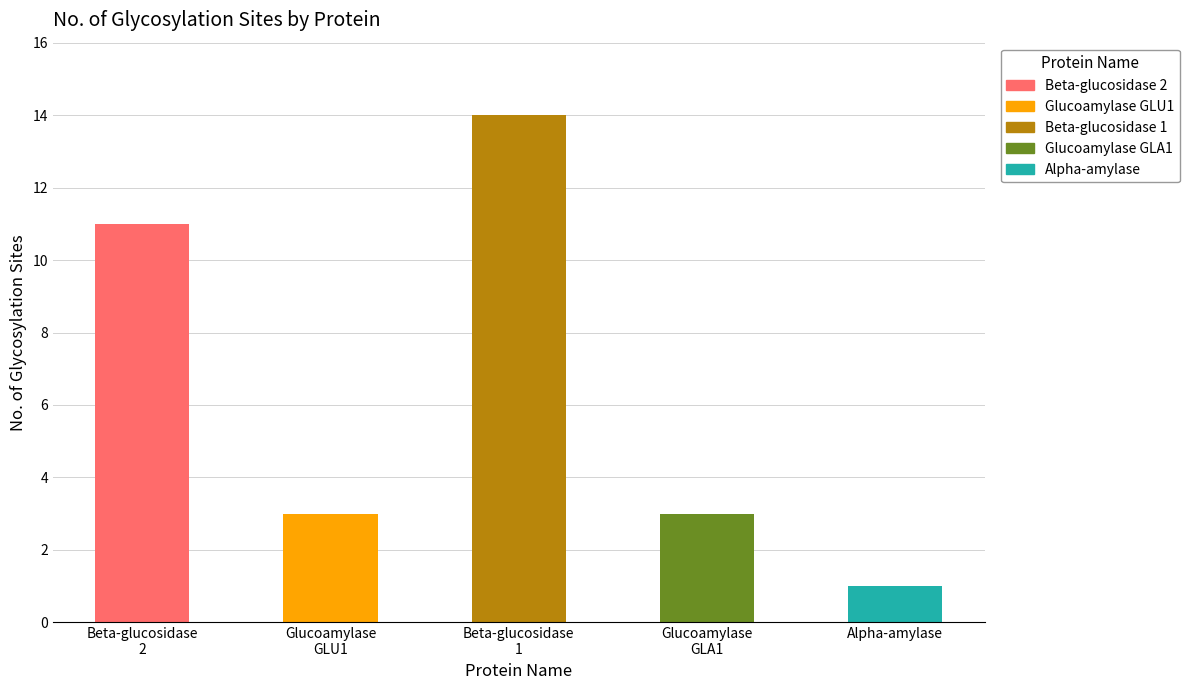

What is the sum of all values?

32